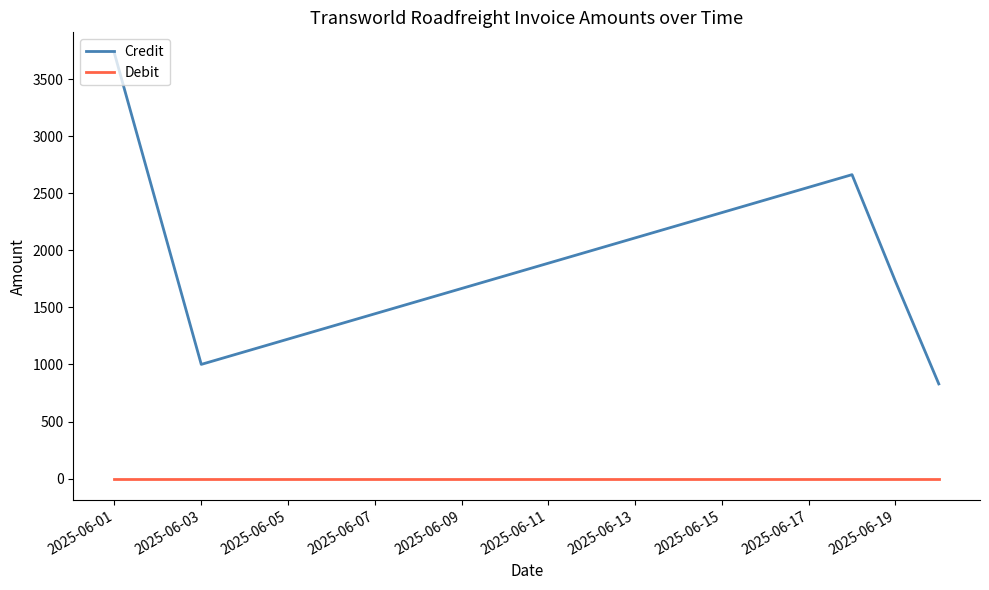

How many distinct data groups are displayed?

2